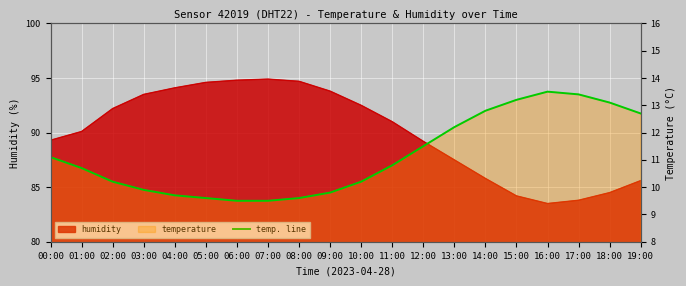

How many data points are less than 10?

7